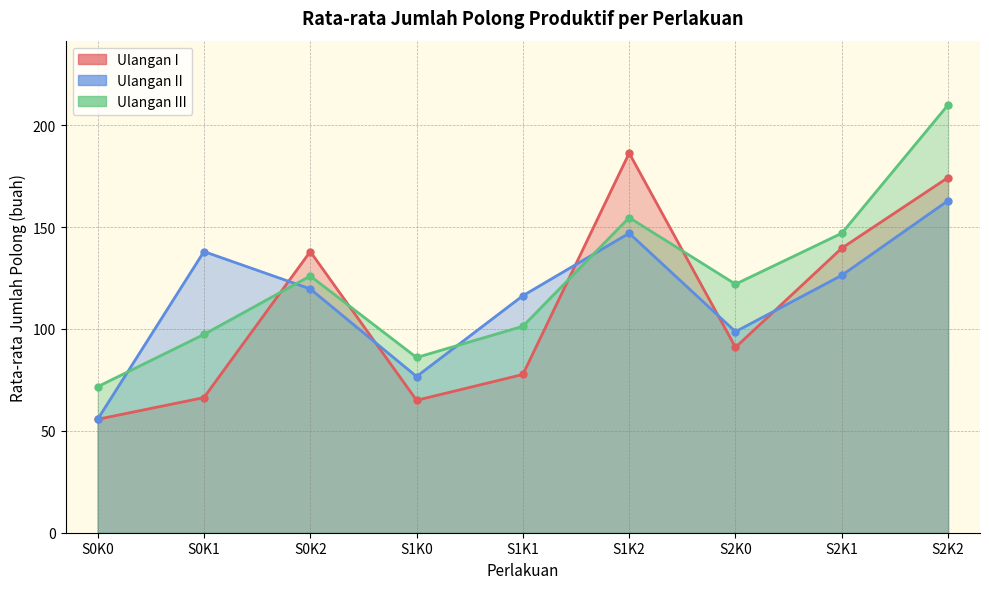

What is the average value of the Ulangan II series?

115.7